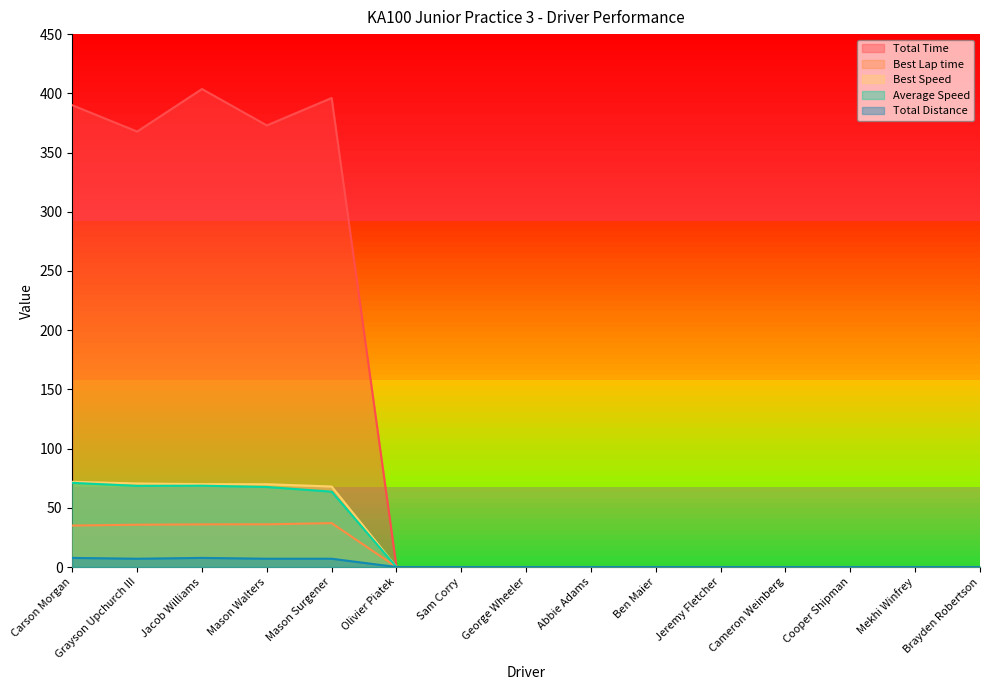

Reading left to right, list all the values displayed in this chart.

Total Time: 389.9	367.7	403.6	372.9	396.1	0.0	0.0	0.0	0.0	0.0	0.0	0.0	0.0	0.0	0.0
Best Lap time: 35.0	35.7	36.0	36.0	37.1	0.0	0.0	0.0	0.0	0.0	0.0	0.0	0.0	0.0	0.0
Best Speed: 72.0	70.6	70.0	69.9	68.0	0.0	0.0	0.0	0.0	0.0	0.0	0.0	0.0	0.0	0.0
Average Speed: 71.1	68.5	68.7	67.6	63.6	0.0	0.0	0.0	0.0	0.0	0.0	0.0	0.0	0.0	0.0
Total Distance: 7.7	7.0	7.7	7.0	7.0	0.0	0.0	0.0	0.0	0.0	0.0	0.0	0.0	0.0	0.0